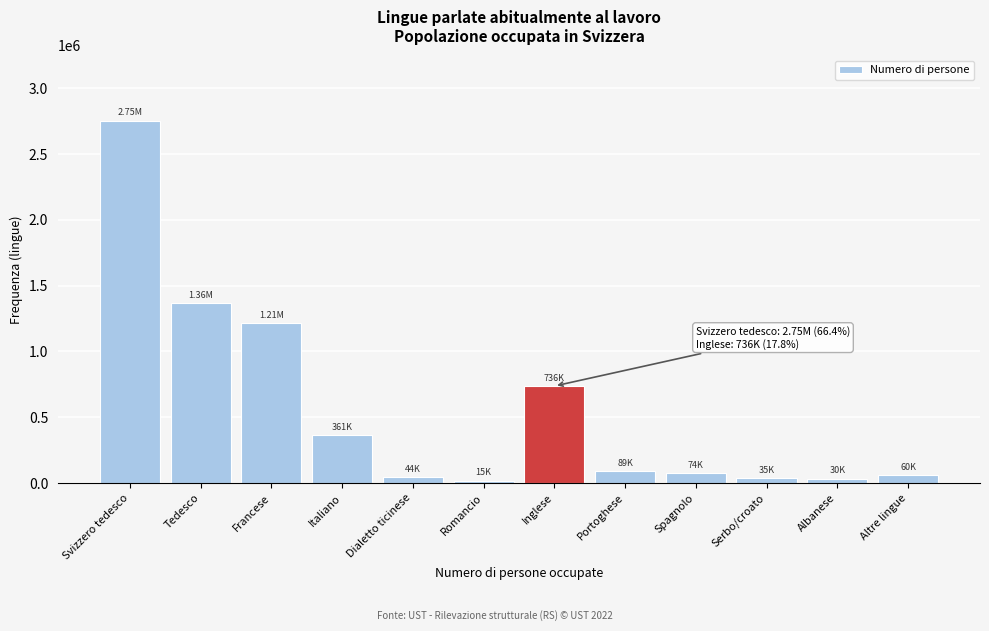

Between Svizzero tedesco and Italiano, which is larger?

Svizzero tedesco